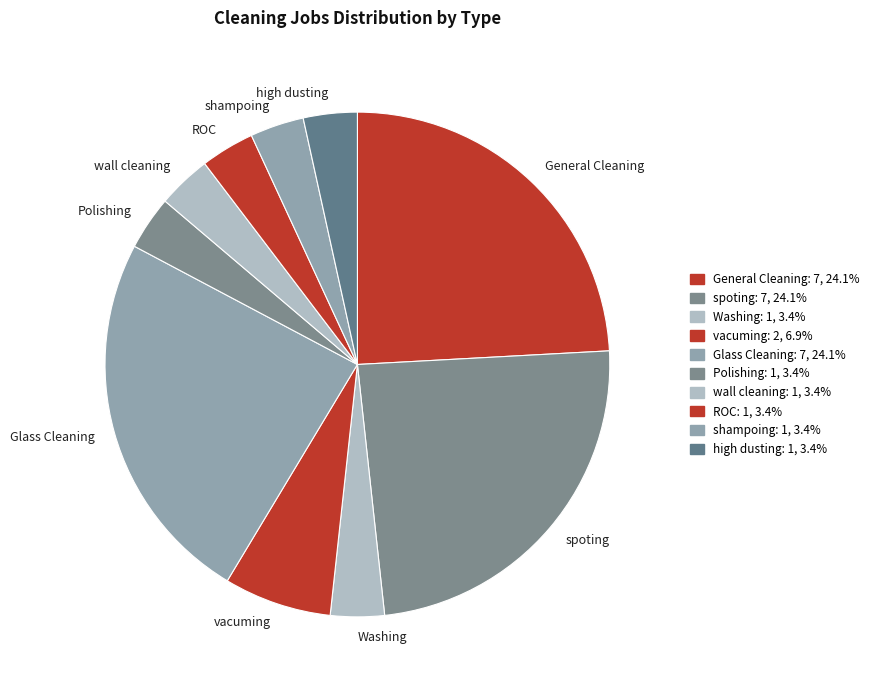

How many segments does this pie chart have?

10